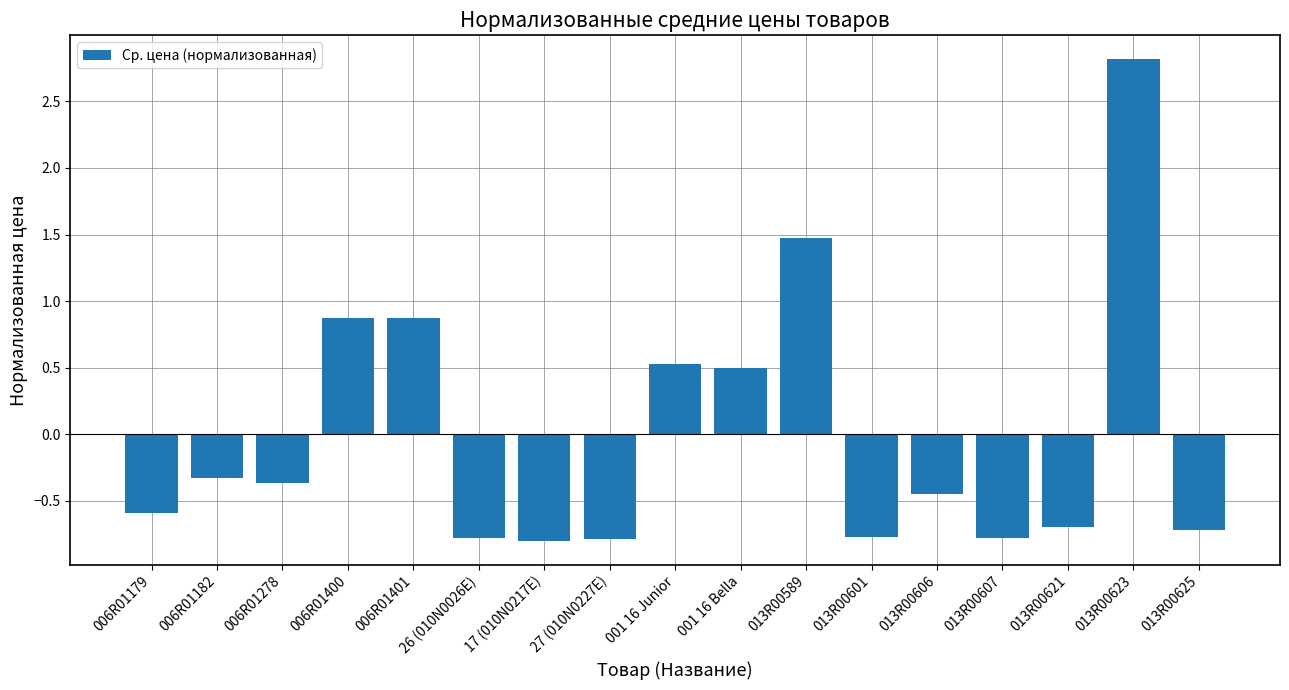

How many data points are above 0?

6